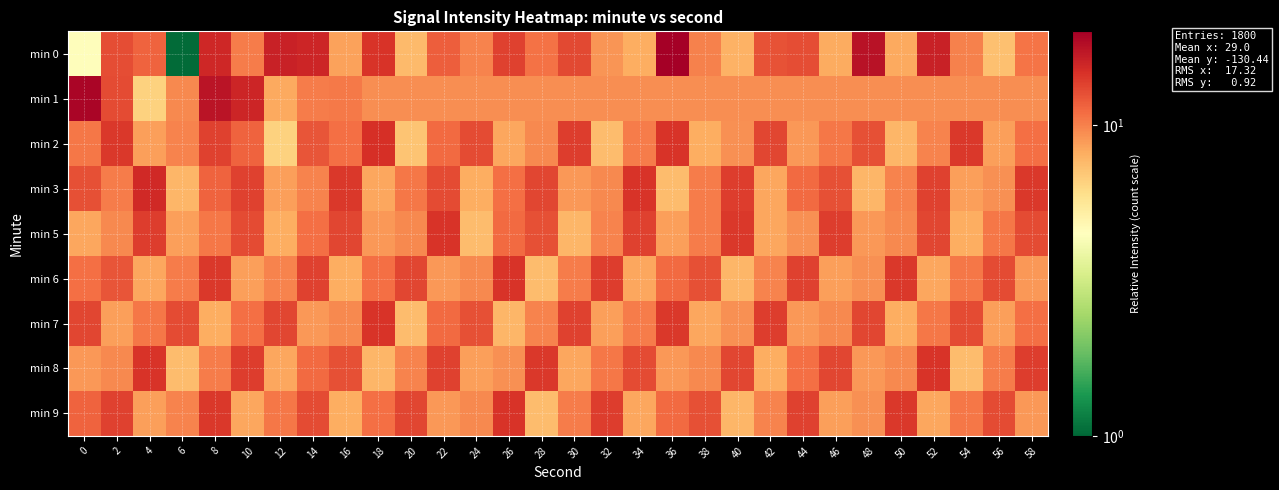

Rank the series by their maximum value, from lowest to highest.

min 5, min 6, min 7, min 8, min 9, min 2, min 3, min 1, min 0